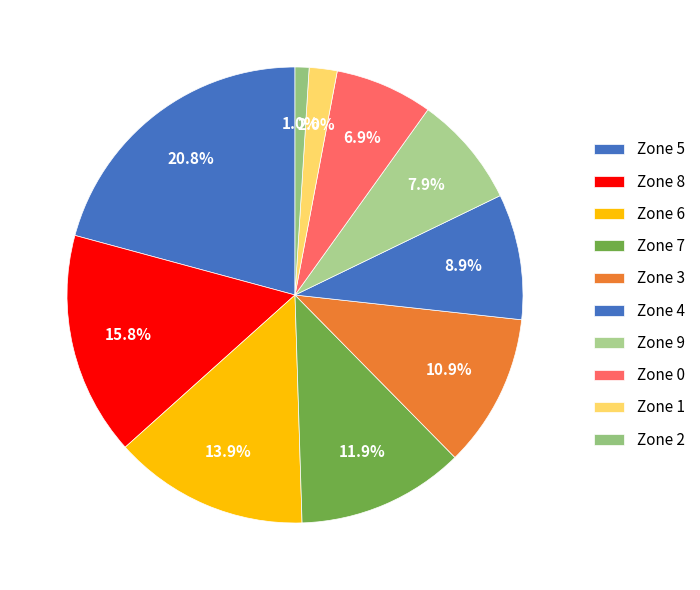

Which slice is the largest?

Zone 5